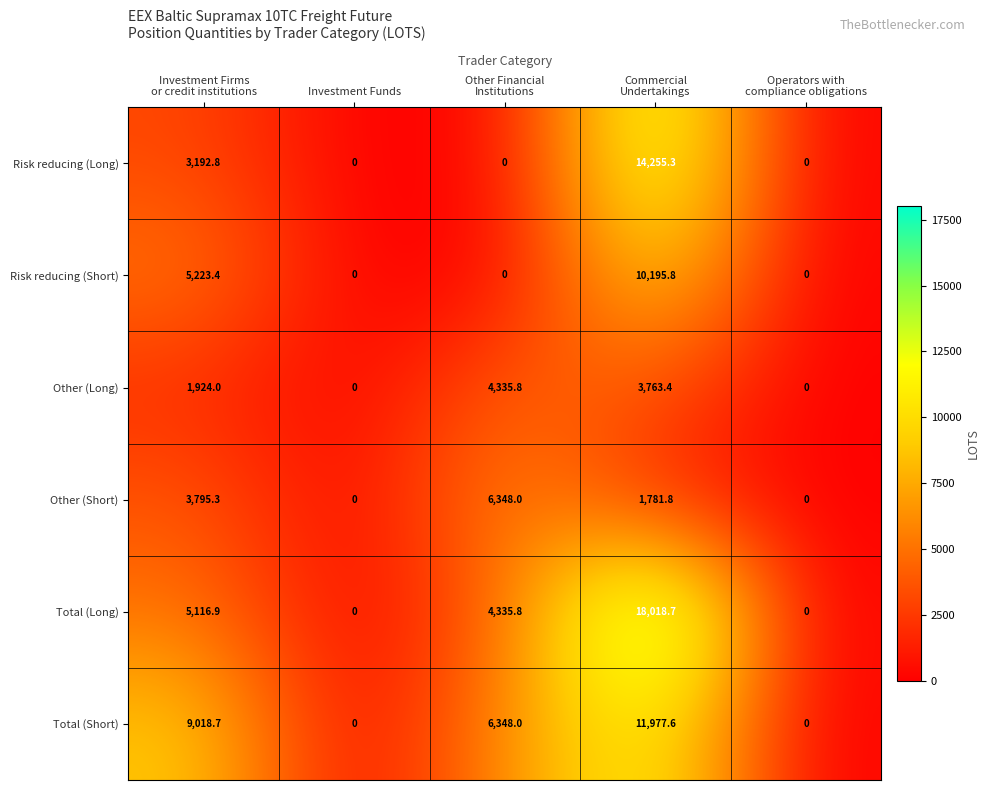

At how many categories does at least one series exceed 727?

3